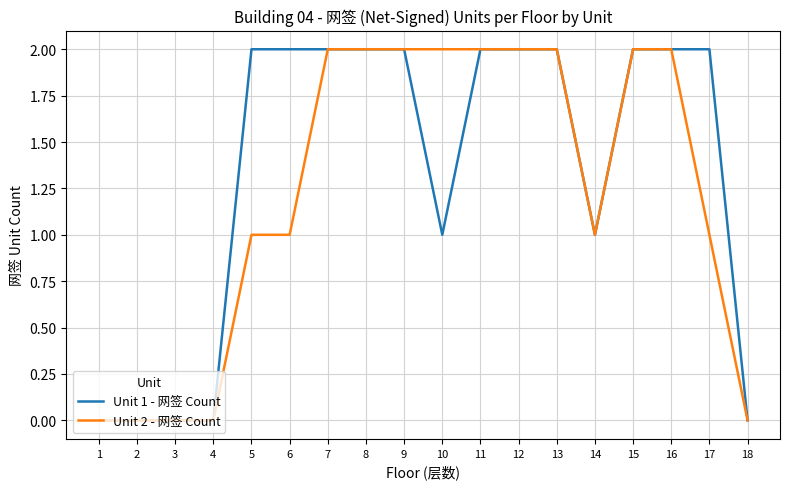

Does the chart display data point markers on the line(s)?

No